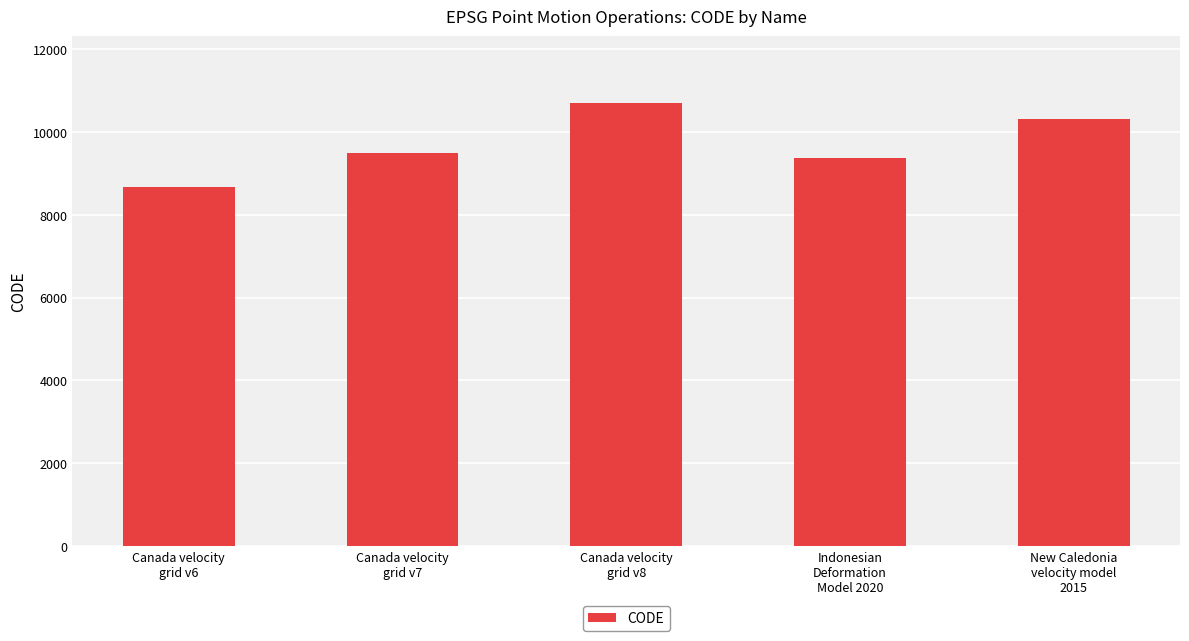

What is the value of the 2nd bar from the left?

9483